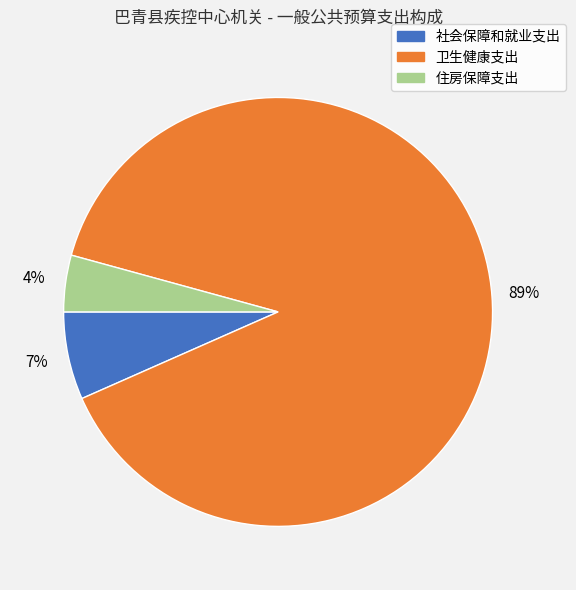

What is the smallest slice in the pie chart?

住房保障支出